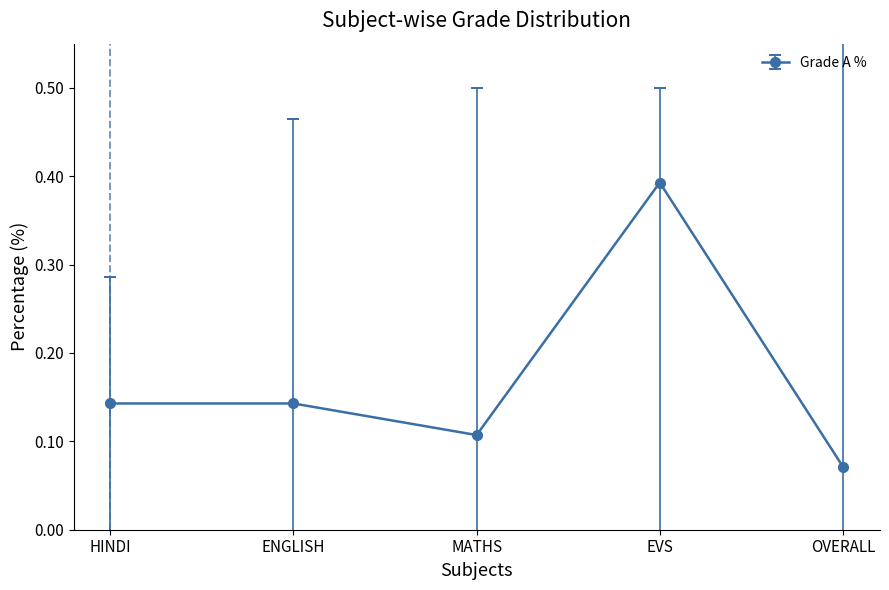

The chart shows a value of 0.2 at MATHS. True or false?

False